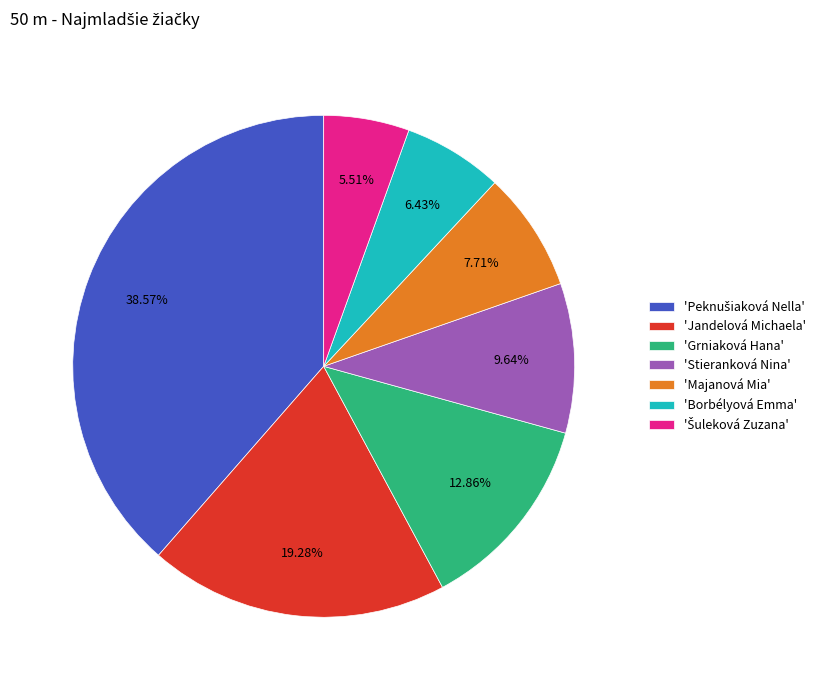

How many slices are in this pie chart?

7